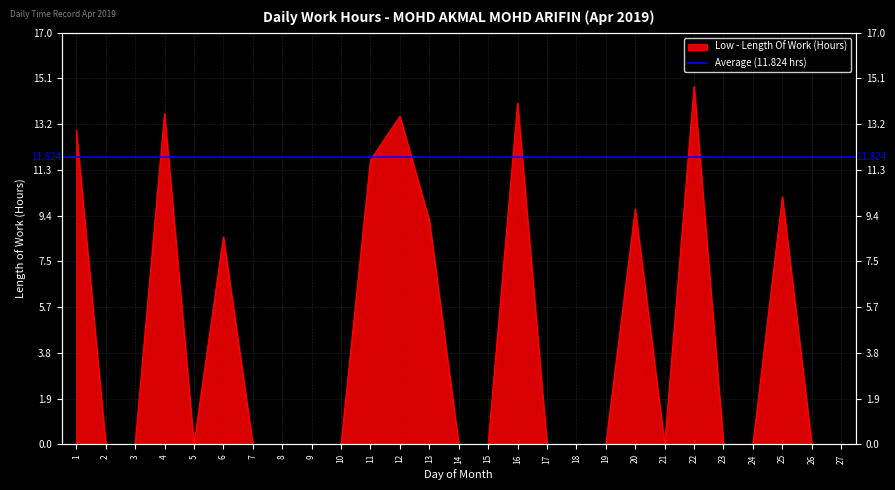

The chart shows a value of 0.0 at 5. True or false?

True